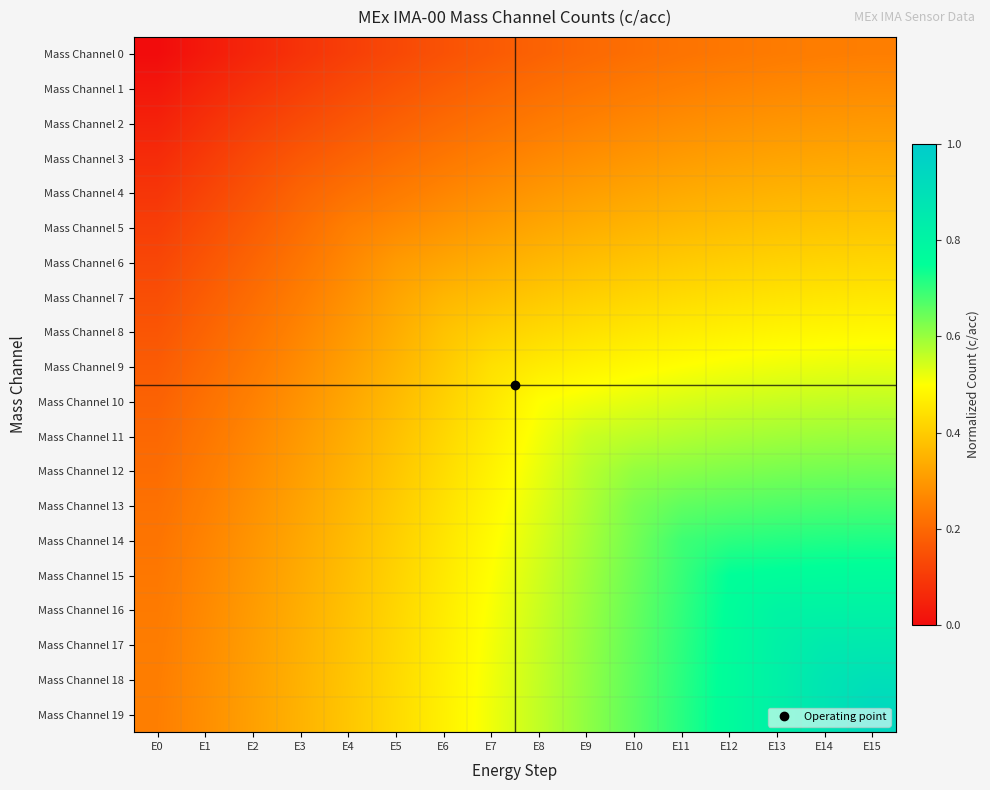

Rank the series at E9 from highest to lowest value.

Mass Channel 19, Mass Channel 18, Mass Channel 17, Mass Channel 16, Mass Channel 15, Mass Channel 14, Mass Channel 13, Mass Channel 12, Mass Channel 11, Mass Channel 10, Mass Channel 9, Mass Channel 8, Mass Channel 7, Mass Channel 6, Mass Channel 5, Mass Channel 4, Mass Channel 3, Mass Channel 2, Mass Channel 1, Mass Channel 0